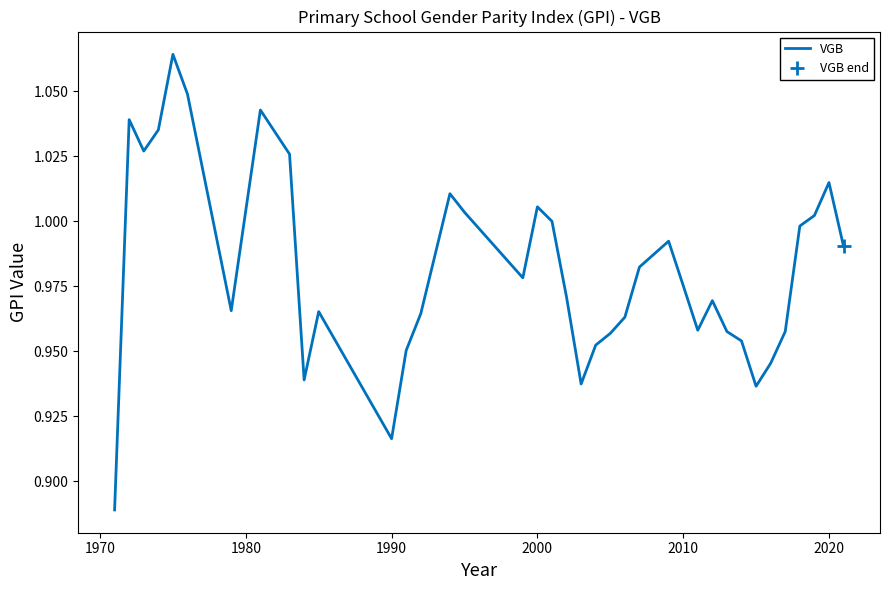

What is the value of the 9th point from the left?

1.0